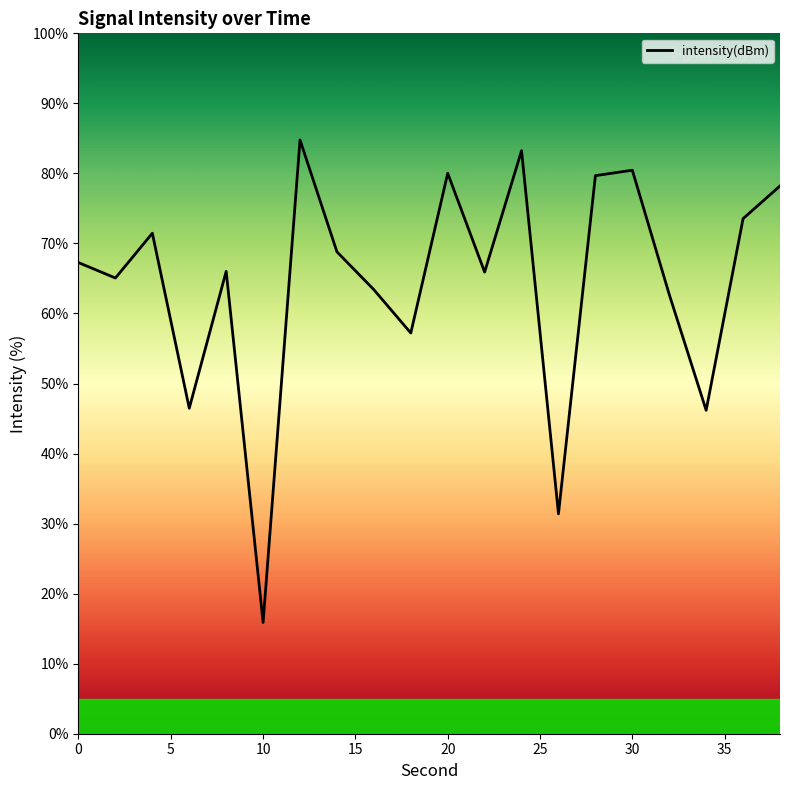

What is the greatest value displayed?

84.8